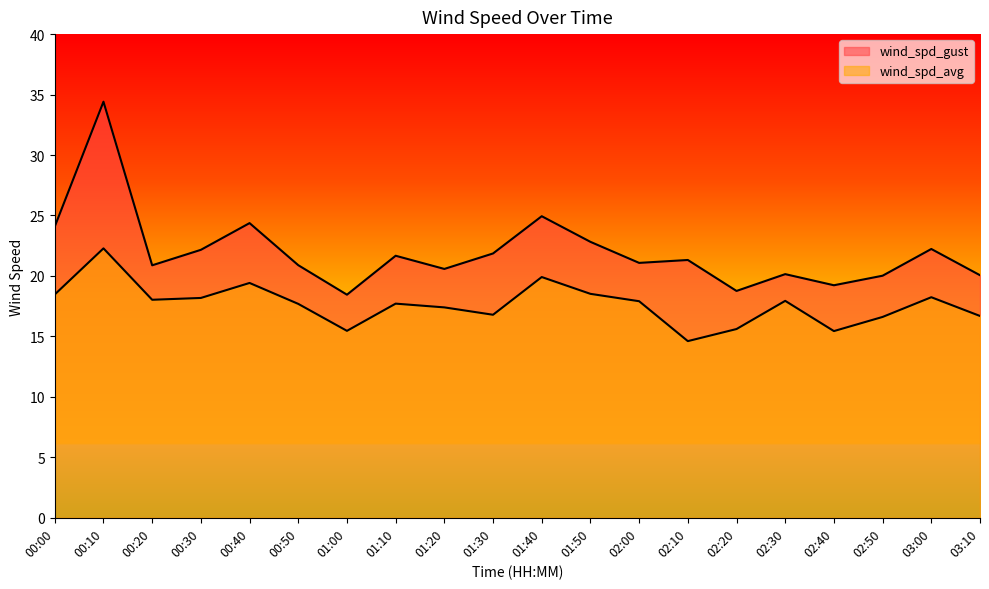

At which label does wind_spd_gust reach its peak?

00:10